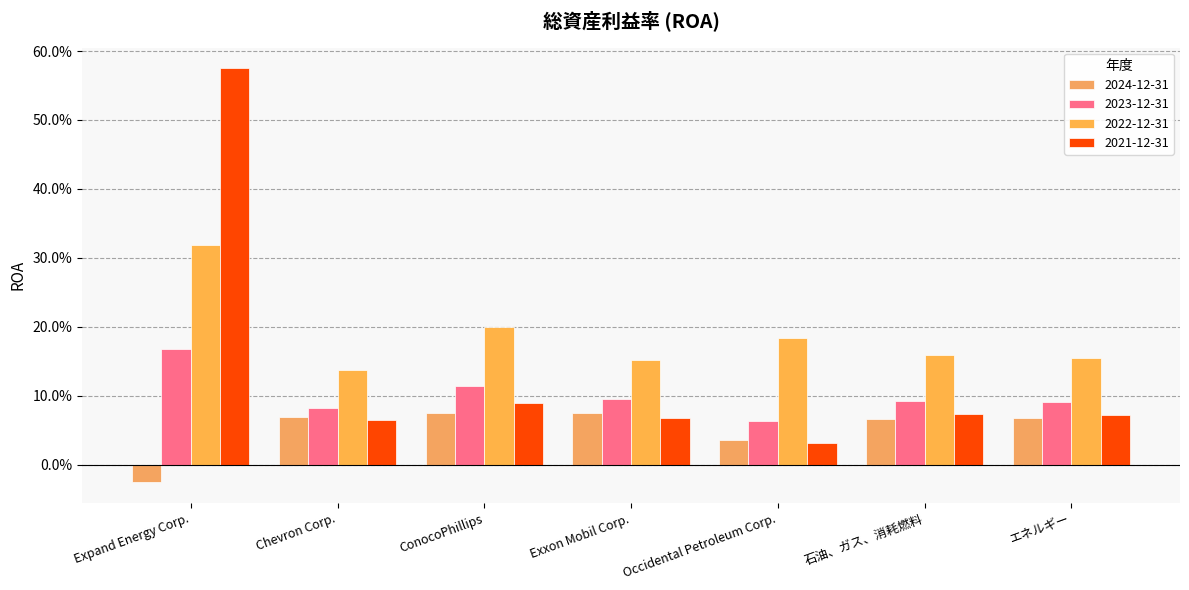

Which series has the widest spread of values?

2021-12-31